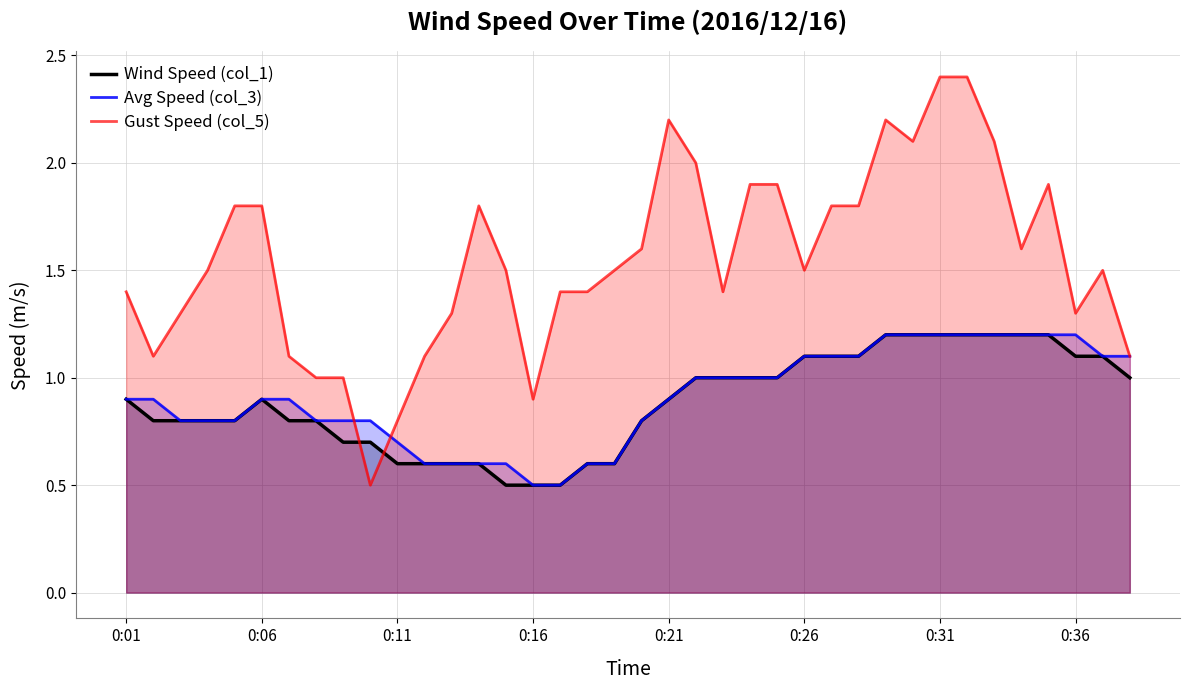

Reading left to right, list all the values displayed in this chart.

Wind Speed (col_1): 0.9	0.8	0.8	0.8	0.8	0.9	0.8	0.8	0.7	0.7	0.6	0.6	0.6	0.6	0.5	0.5	0.5	0.6	0.6	0.8	0.9	1.0	1.0	1.0	1.0	1.1	1.1	1.1	1.2	1.2	1.2	1.2	1.2	1.2	1.2	1.1	1.1	1.0
Avg Speed (col_3): 0.9	0.9	0.8	0.8	0.8	0.9	0.9	0.8	0.8	0.8	0.7	0.6	0.6	0.6	0.6	0.5	0.5	0.6	0.6	0.8	0.9	1.0	1.0	1.0	1.0	1.1	1.1	1.1	1.2	1.2	1.2	1.2	1.2	1.2	1.2	1.2	1.1	1.1
Gust Speed (col_5): 1.4	1.1	1.3	1.5	1.8	1.8	1.1	1.0	1.0	0.5	0.8	1.1	1.3	1.8	1.5	0.9	1.4	1.4	1.5	1.6	2.2	2.0	1.4	1.9	1.9	1.5	1.8	1.8	2.2	2.1	2.4	2.4	2.1	1.6	1.9	1.3	1.5	1.1